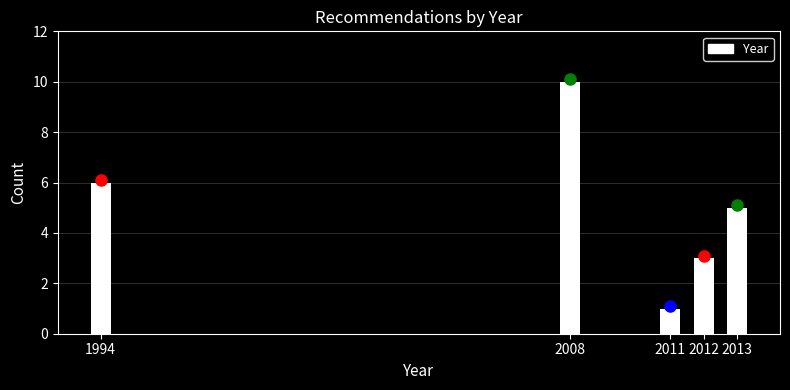

Reading left to right, transcribe all the data shown in this chart.

6	10	1	3	5